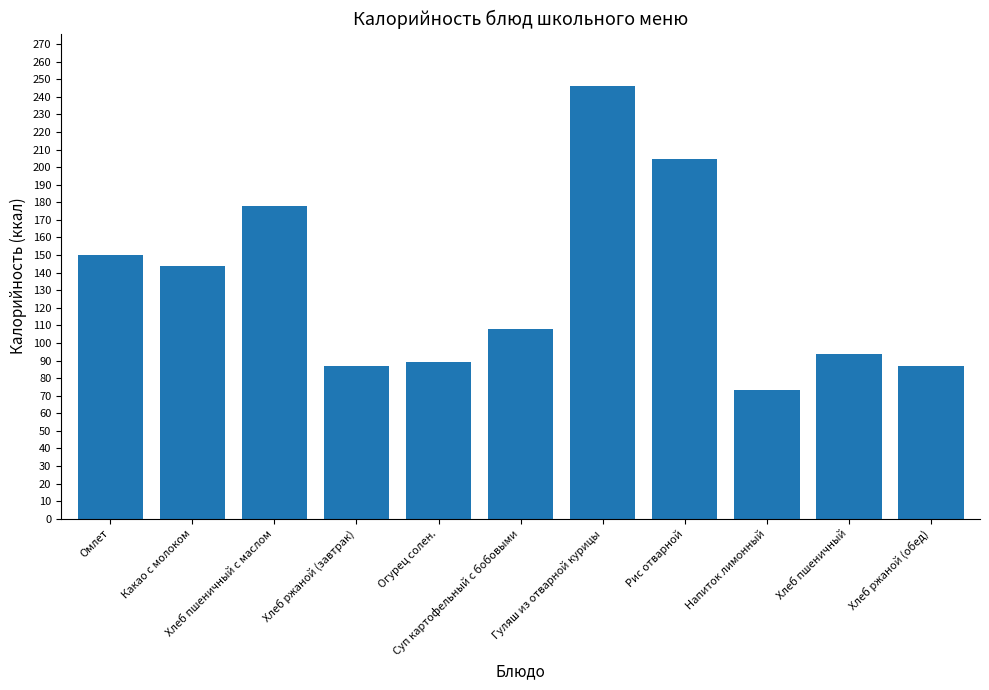

What is the value of the 2nd bar from the left?

144.0